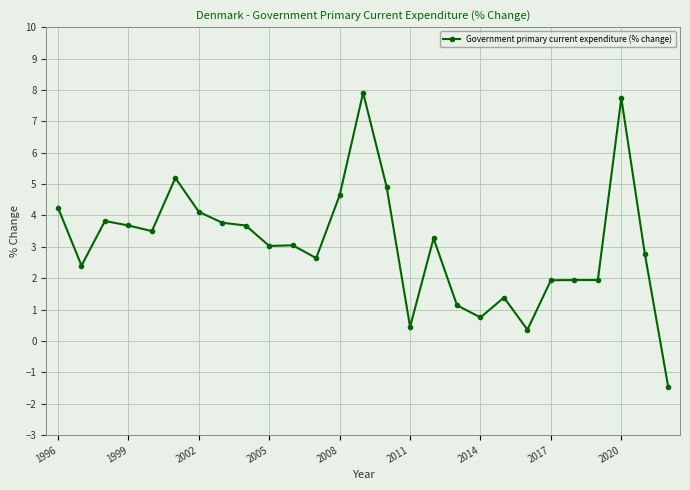

What is the difference between the maximum and minimum values?

9.4